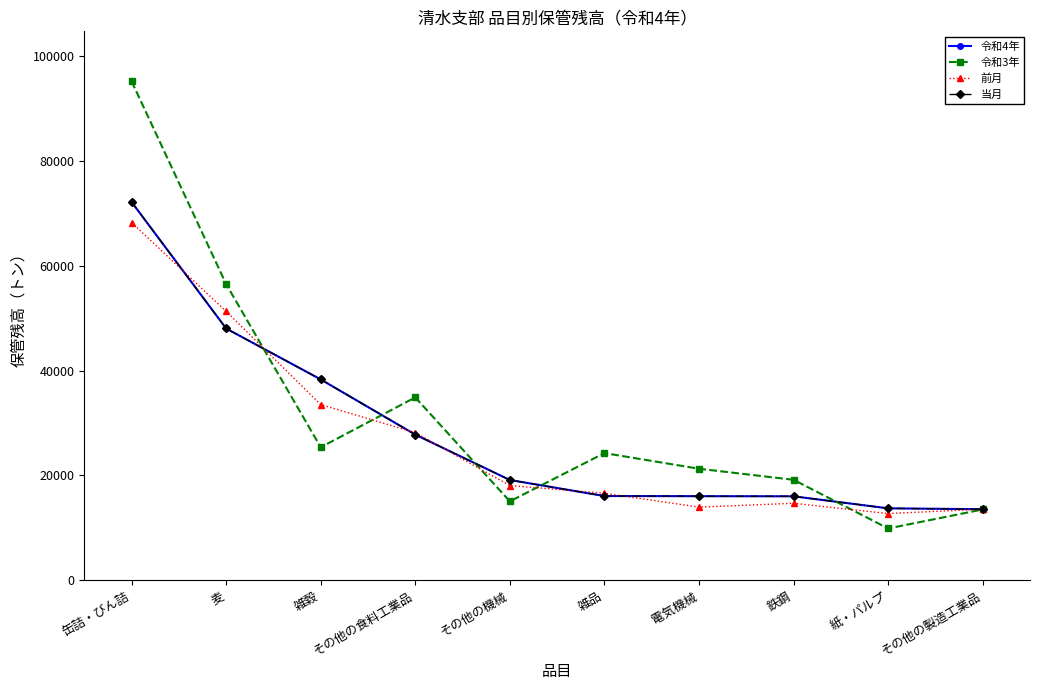

At which label does 前月 first exceed 18070?

缶詰・びん詰